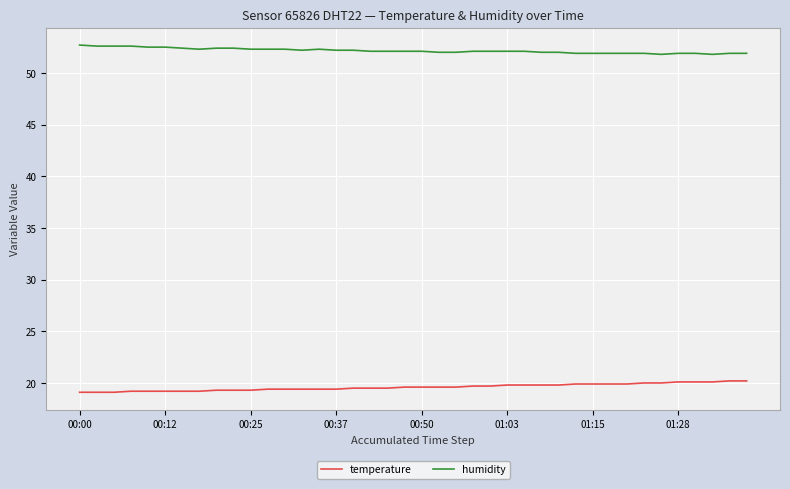

List the series in order of their overall mean, highest first.

humidity, temperature